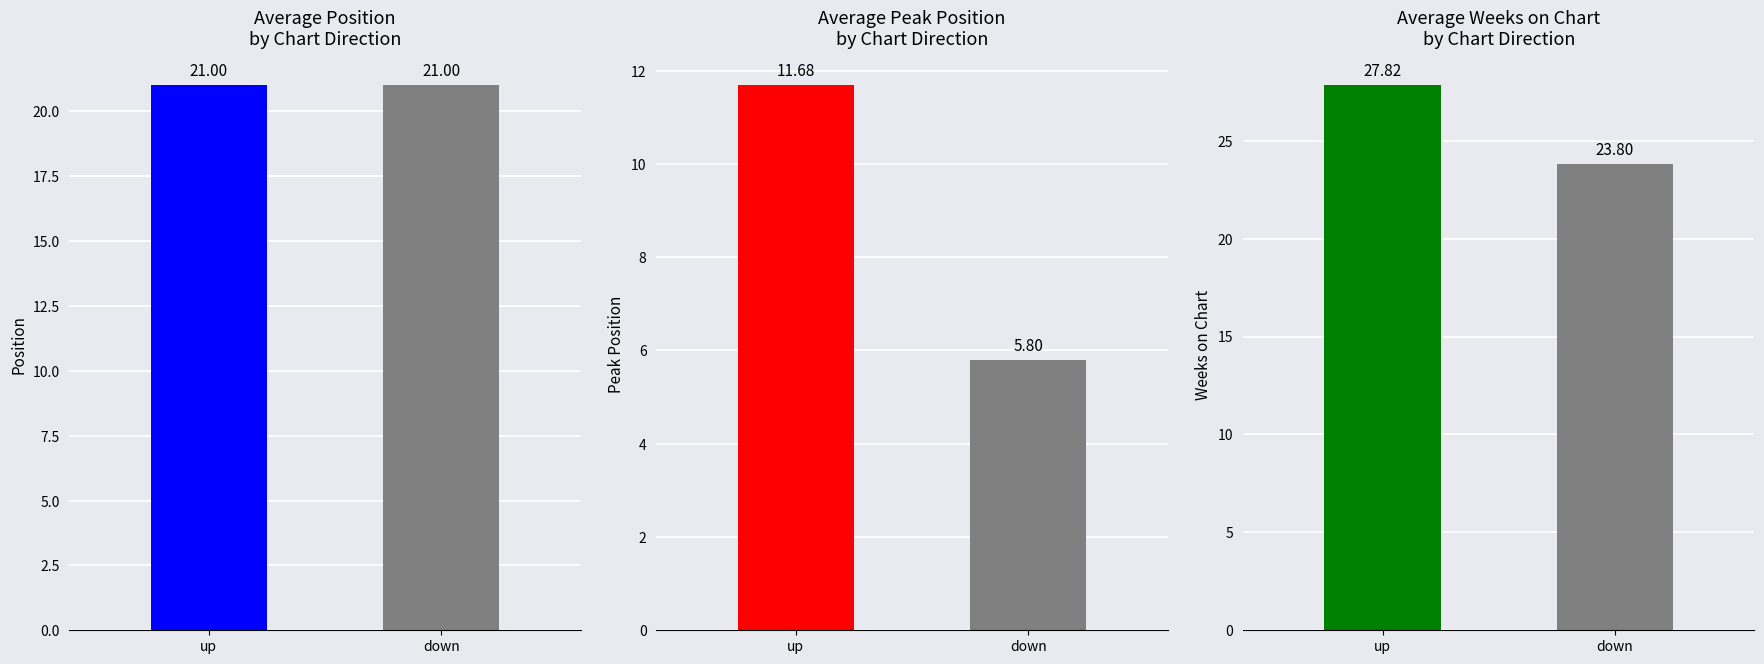

Which series has the largest total across all categories?

Weeks on Chart